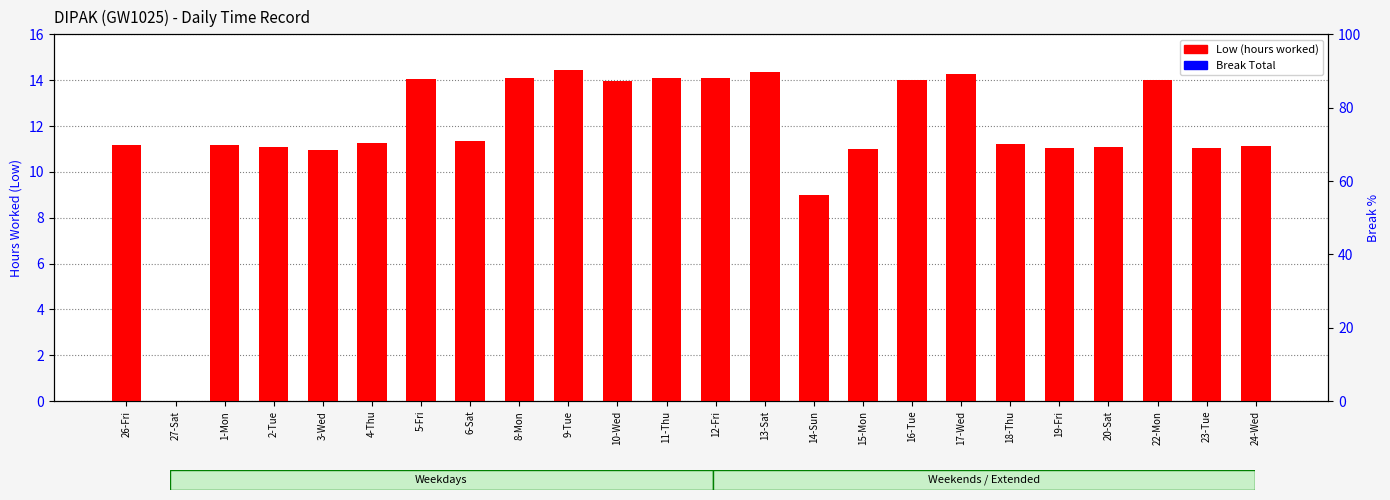

True or false: Break Total has a value of 0.0 at 18-Thu.

True